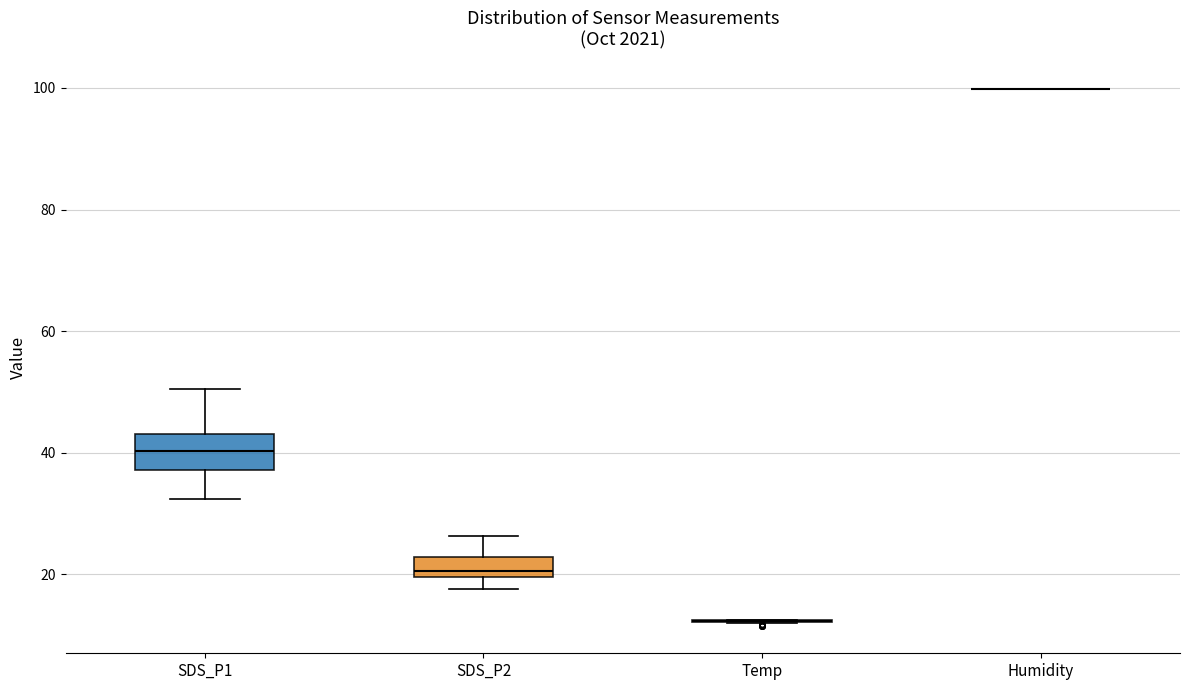

Reading left to right, transcribe this box plot: for each box, give where its median line is, the range the box spans, and where its two whiskers end, as read against the y-axis. The values are not printed on the chart, so give them approximately, as read against the axis.

SDS_P1: median 40, box 38 to 44, whiskers 32 to 50
SDS_P2: median 20 (just above the box's lower edge), box 20 to 22, whiskers 18 to 26
Temp: box collapsed to a line at 12, whiskers 12 to 12
Humidity: box collapsed to a line at 100, whiskers 100 to 100